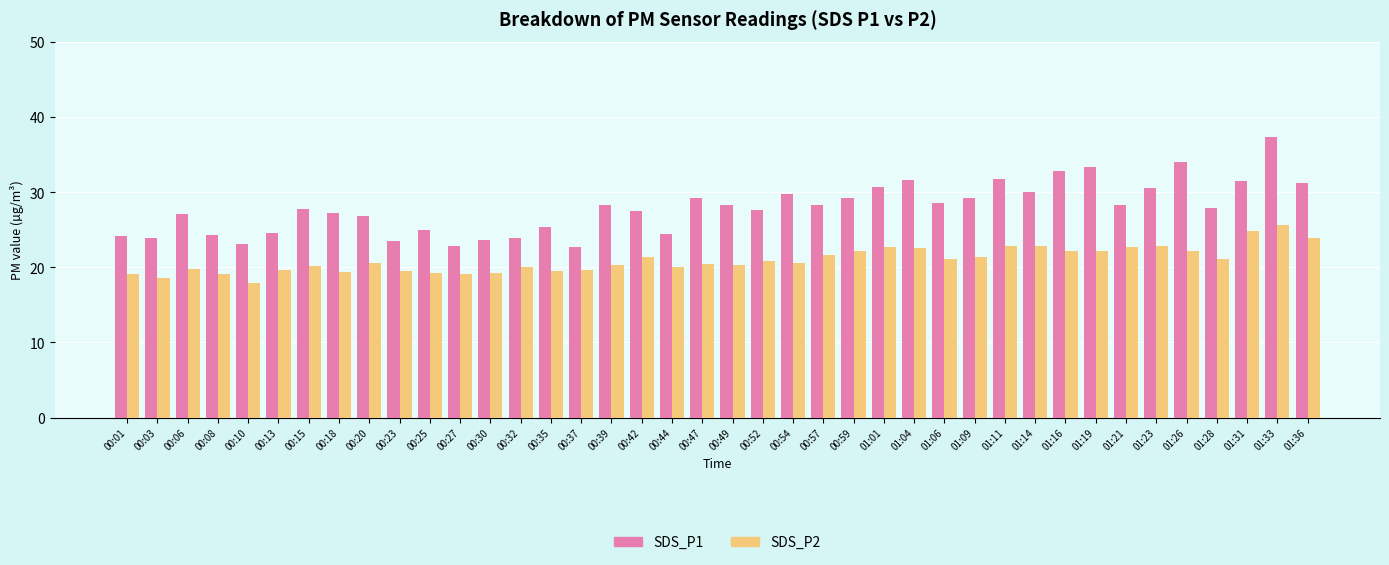

True or false: SDS_P1 has a value of 18.0 at 00:39.

False